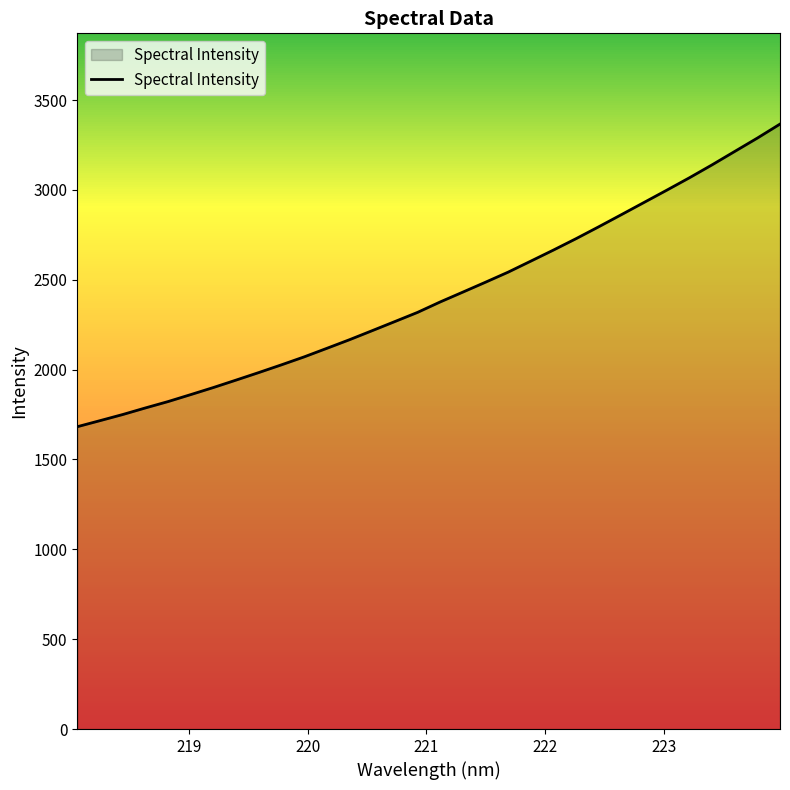

What is the maximum value shown in the chart?

3366.2